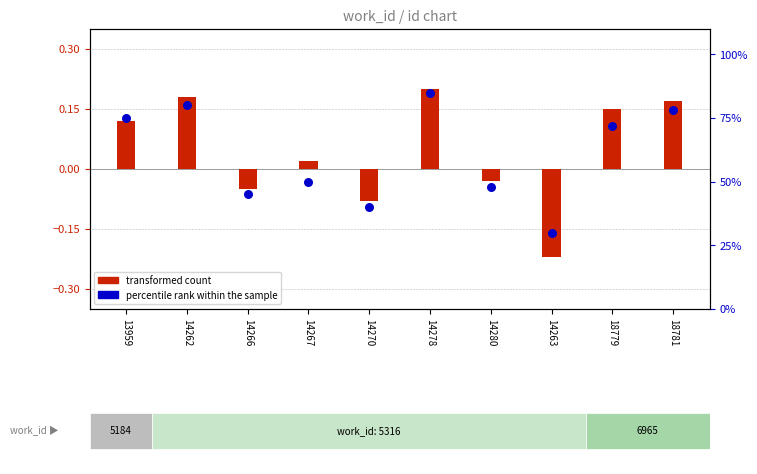

Which series has the largest total across all categories?

percentile rank within the sample